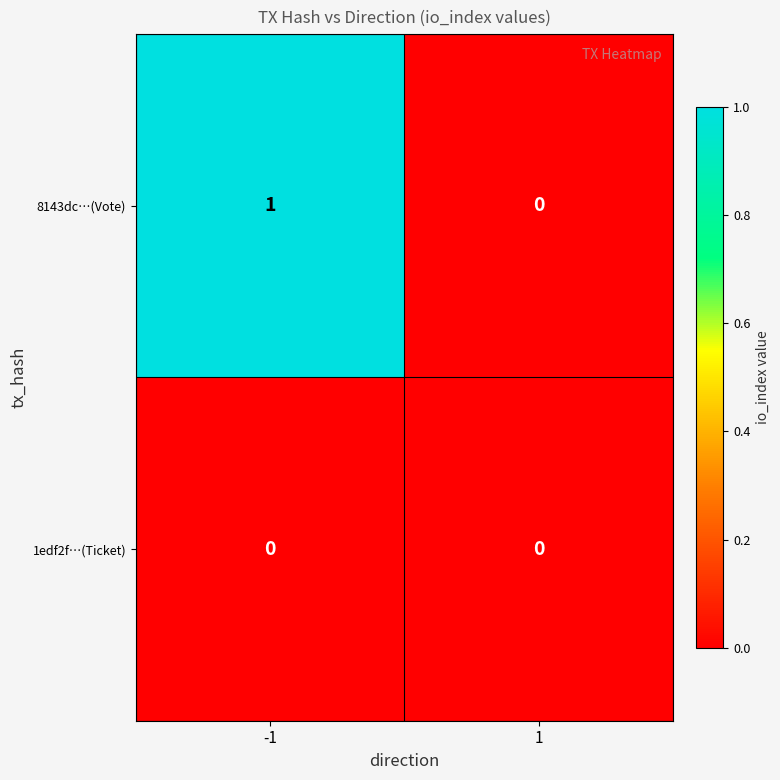

True or false: 8143dc…(Vote) has a value of 0 at 1.

True